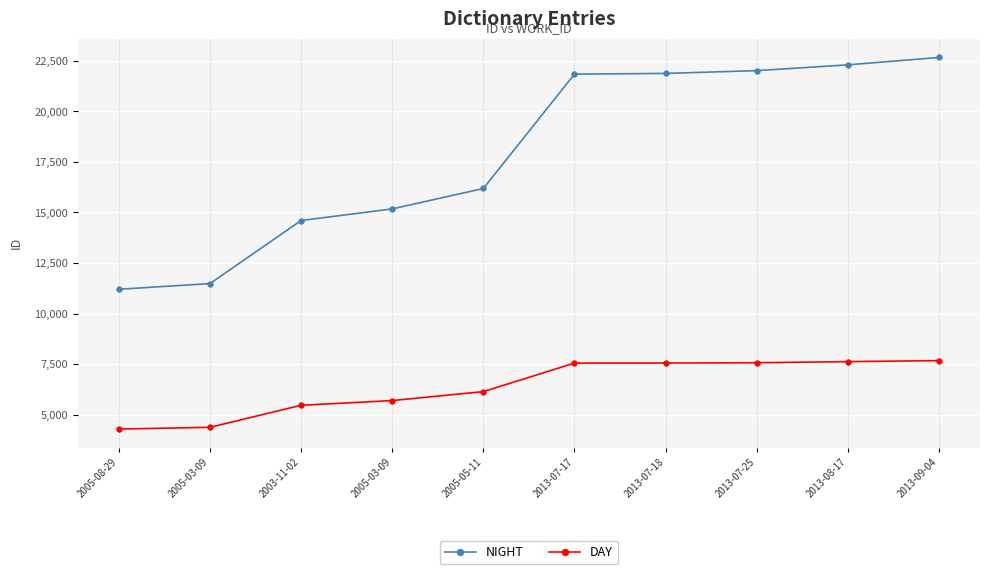

True or false: DAY and NIGHT cross at least once.

False